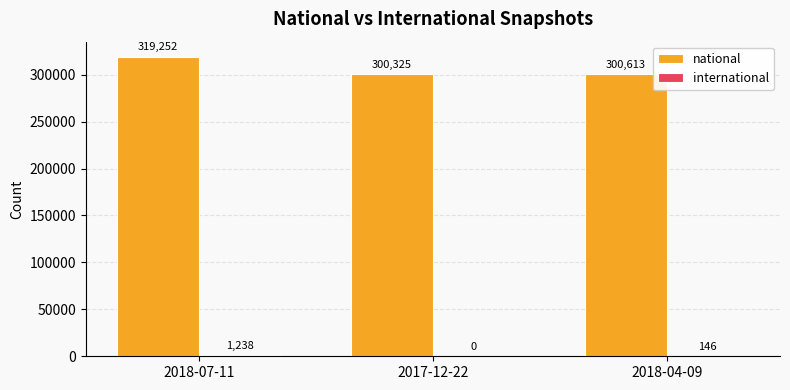

Is it true that national equals 443866 at 2018-04-09?

False